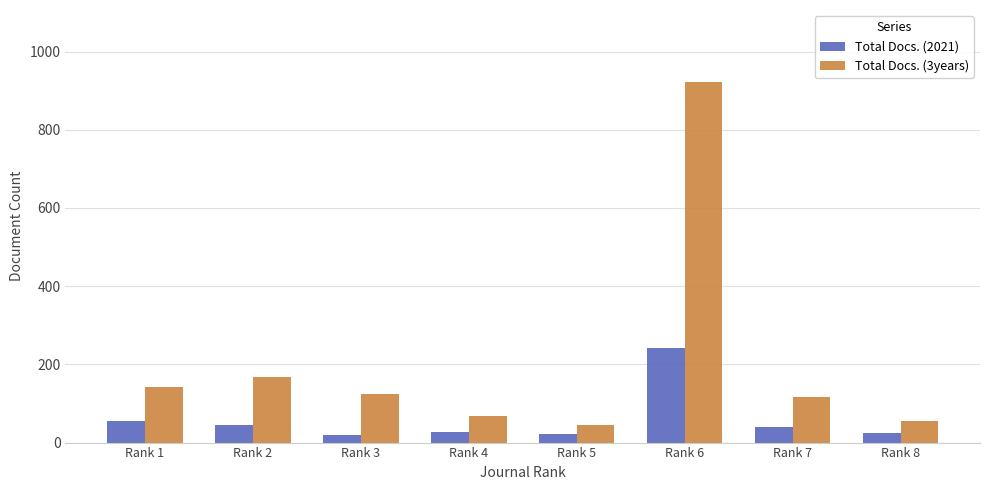

What is the value of the Total Docs. (3years) bar at the 2nd from the left?

168